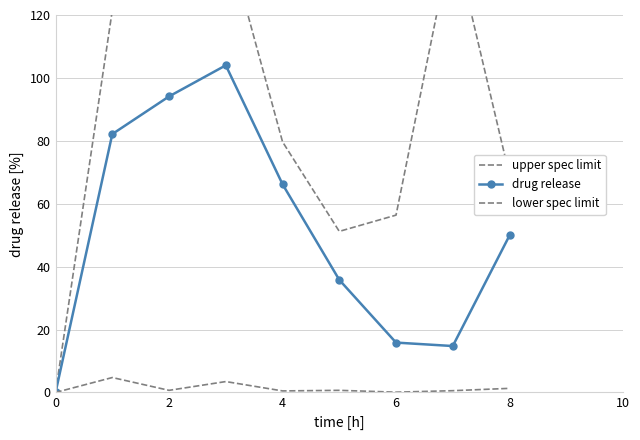

True or false: upper spec limit and drug release cross at least once.

False